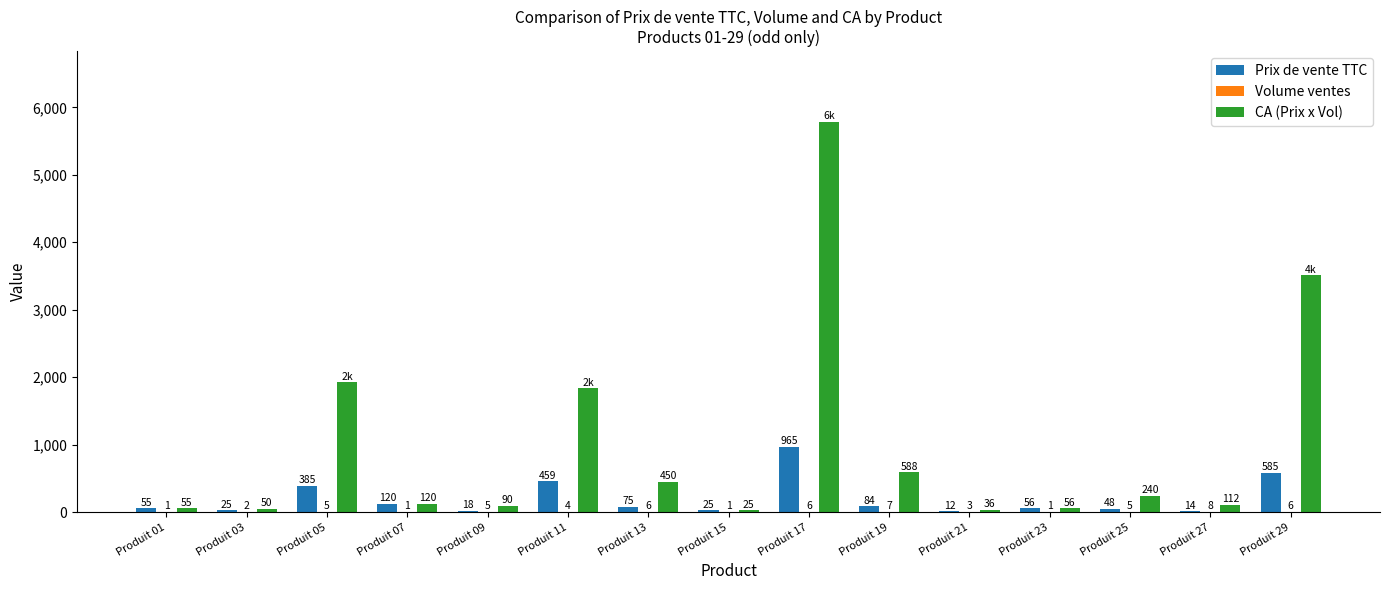

Are the bars horizontal?

No